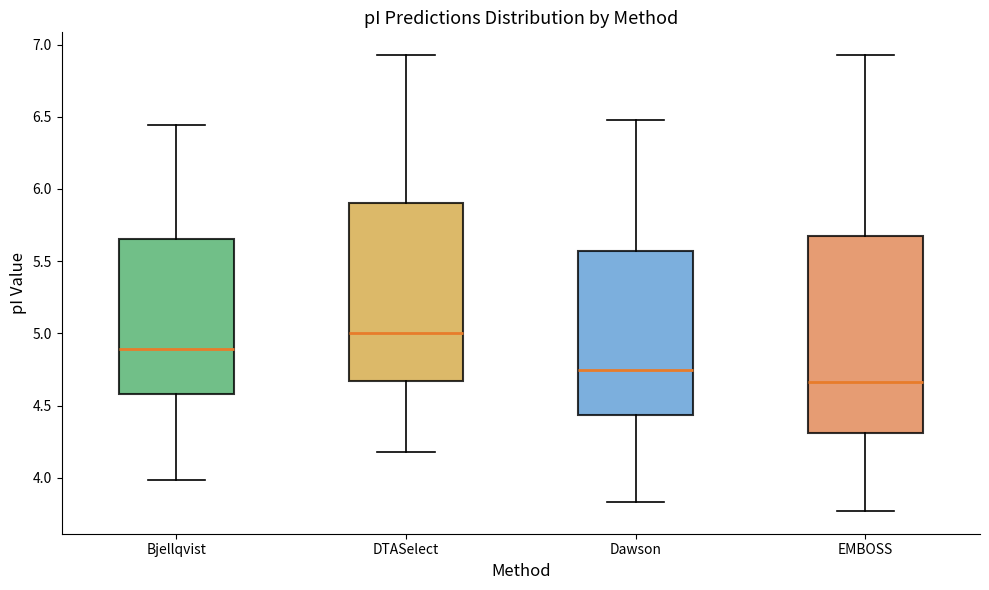

Reading left to right, read every box against the y-axis: the position of its median line, the range the box covers, and the ends of its whiskers. The values are not printed on the chart, so give them approximately, as read against the axis.

Bjellqvist: median 4.90, box 4.60 to 5.65, whiskers 4.00 to 6.45
DTASelect: median 5.00, box 4.65 to 5.90, whiskers 4.20 to 6.95
Dawson: median 4.75, box 4.45 to 5.55, whiskers 3.85 to 6.50
EMBOSS: median 4.65, box 4.30 to 5.70, whiskers 3.75 to 6.95